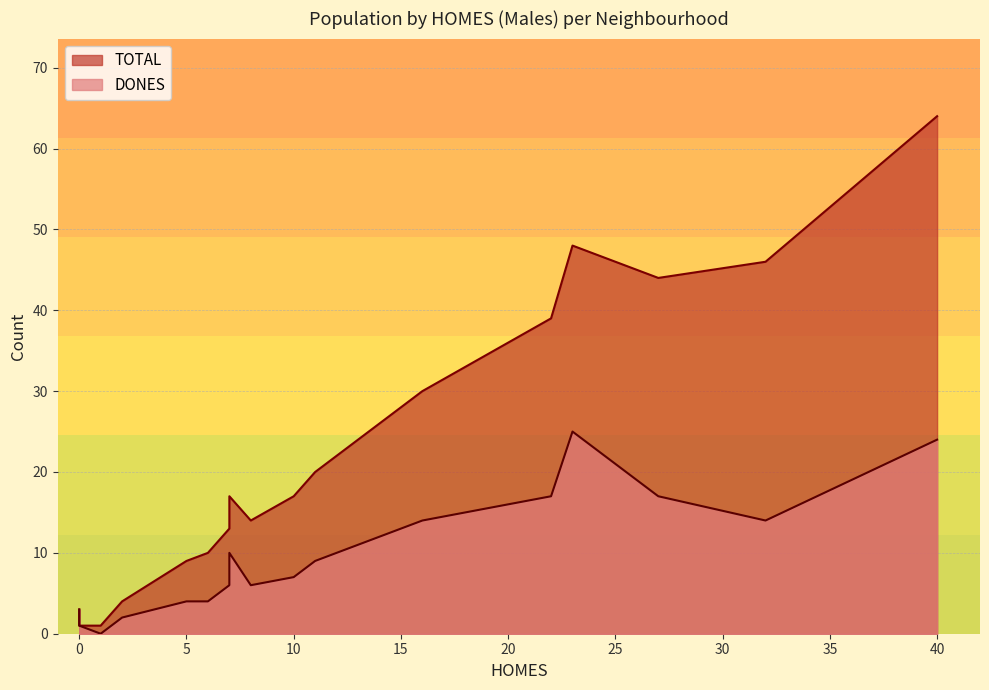

How many series are shown in this chart?

2